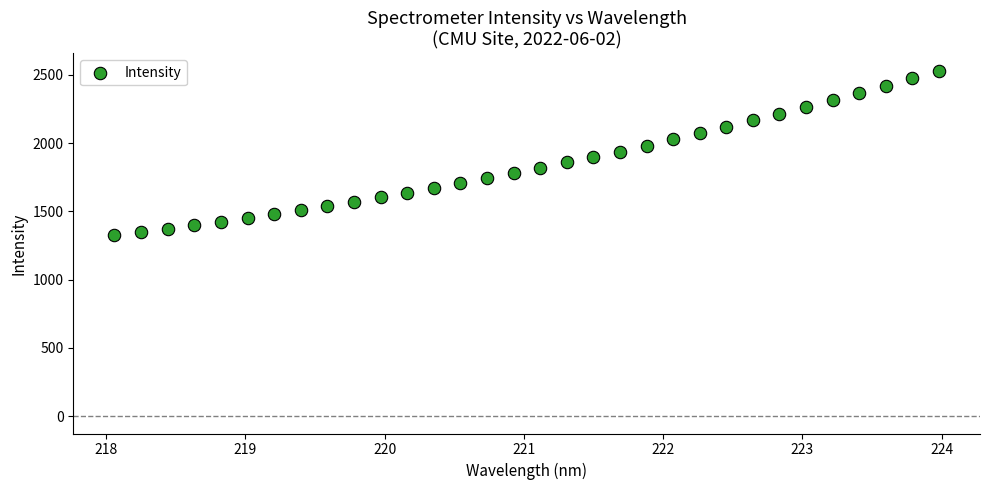

What is the range of Y values (max minus min)?

1204.1